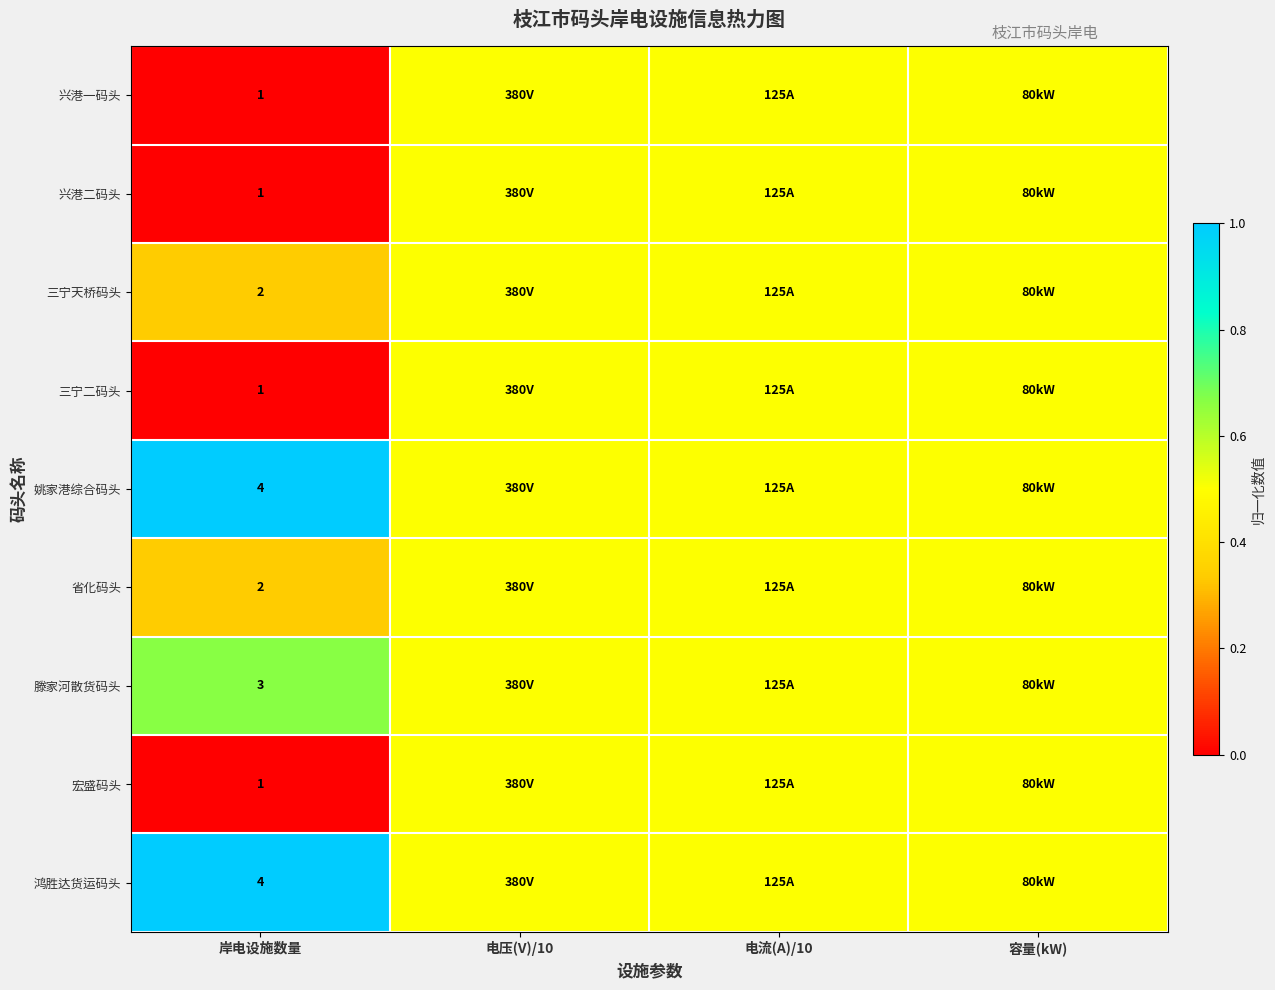

The value of 三宁二码头 at 岸电设施数量 is 1.0. True or false?

True